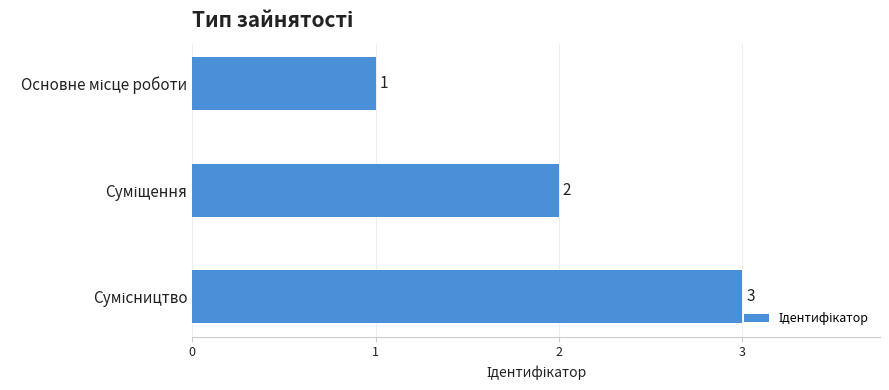

What is the sum of all values?

6